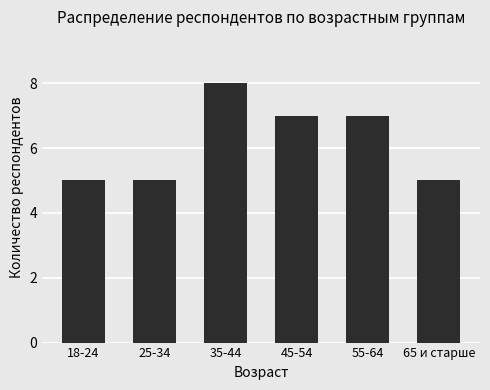

Count the number of categories in the chart.

6